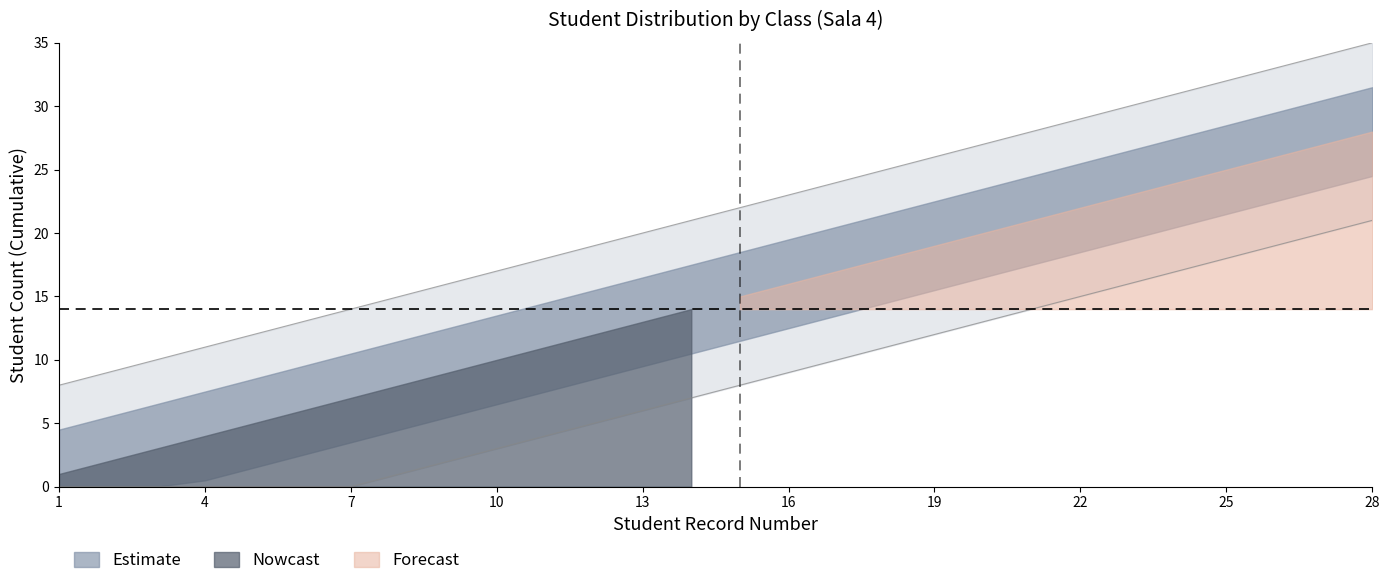

At which category is the sum across all series the highest?

28